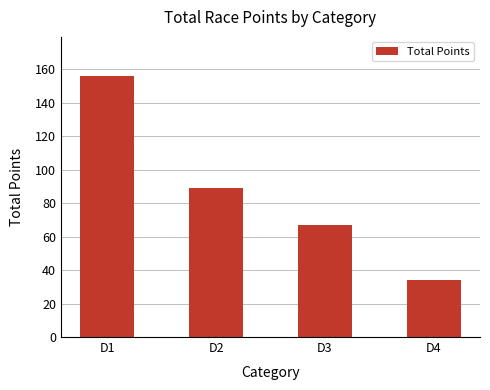

Between D3 and D4, which is larger?

D3